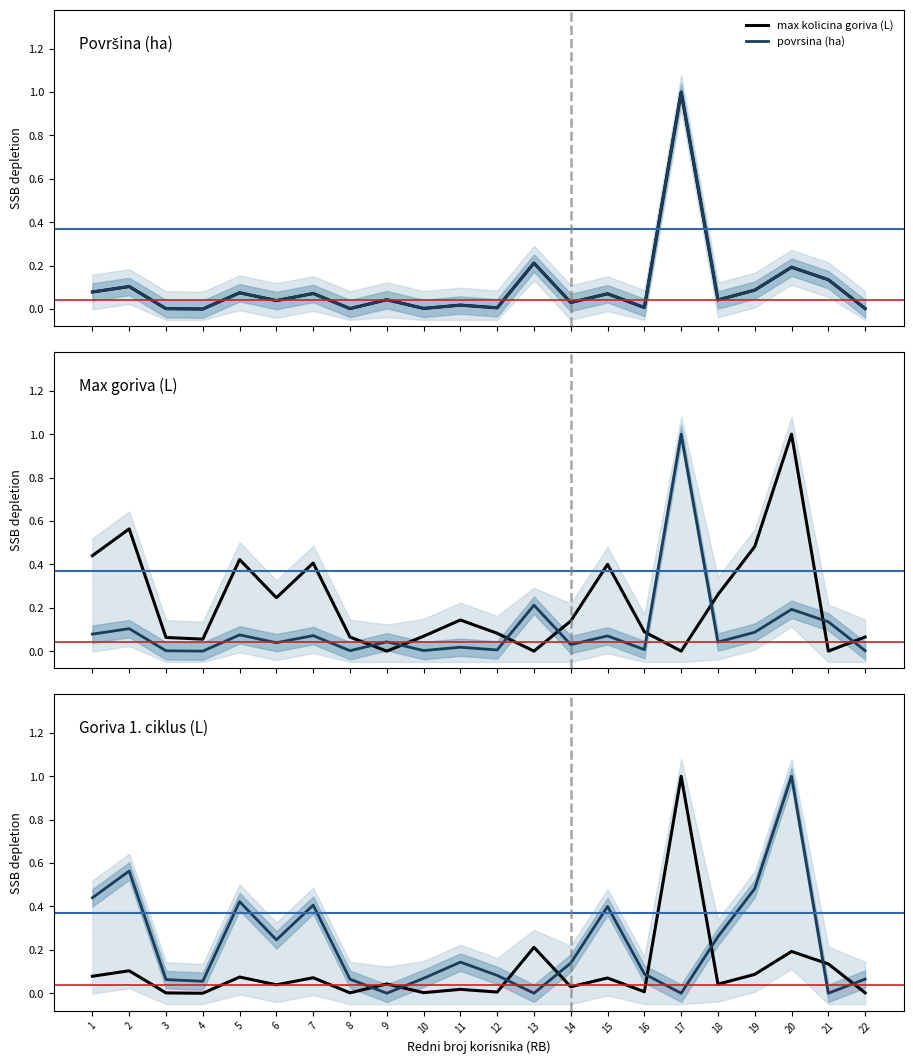

True or false: povrsina (ha) has more than 2 points higher than both neighbors.

True